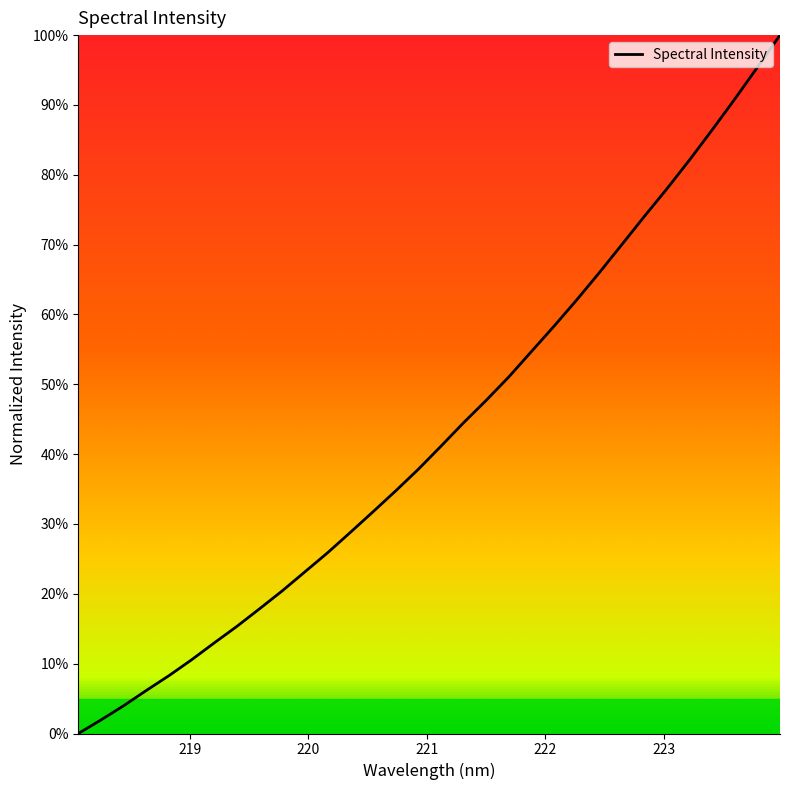

Reading left to right, list all the values displayed in this chart.

218.0596=0.0	218.2508=0.0	218.442=0.0	218.6332=0.1	218.8244=0.1	219.0156=0.1	219.2067=0.1	219.3979=0.2	219.589=0.2	219.7801=0.2	219.9712=0.2	220.1623=0.3	220.3533=0.3	220.5444=0.3	220.7354=0.3	220.9264=0.4	221.1174=0.4	221.3083=0.4	221.4993=0.5	221.6902=0.5	221.8812=0.5	222.0721=0.6	222.263=0.6	222.4538=0.7	222.6447=0.7	222.8355=0.7	223.0264=0.8	223.2172=0.8	223.408=0.9	223.5987=0.9	223.7895=1.0	223.9802=1.0